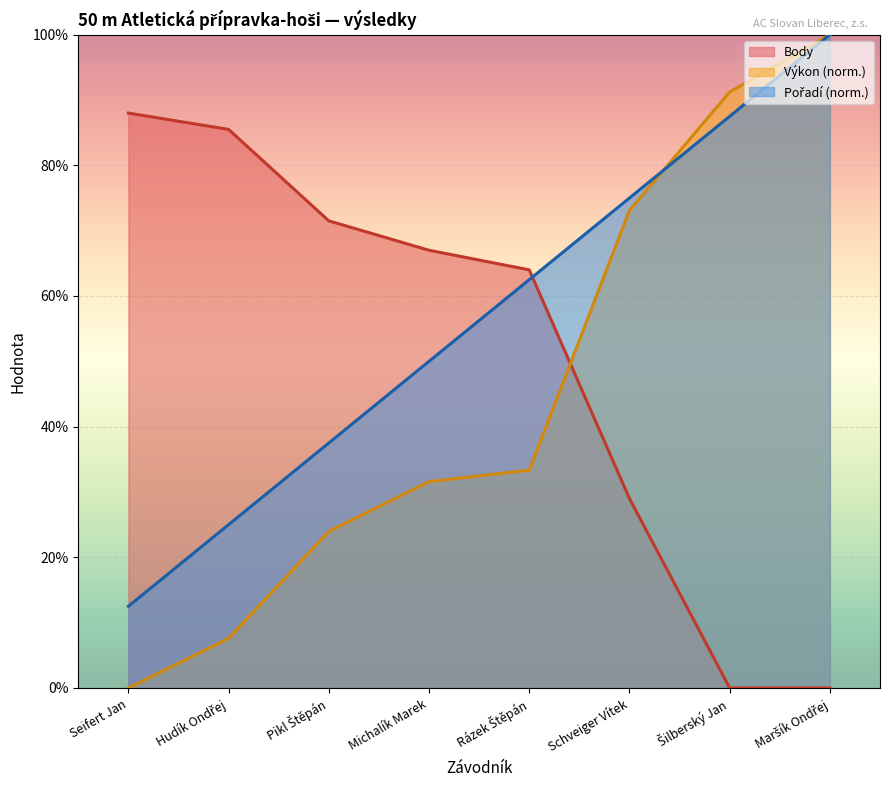

True or false: Body has a value of 0.0 at Šilberský Jan.

True